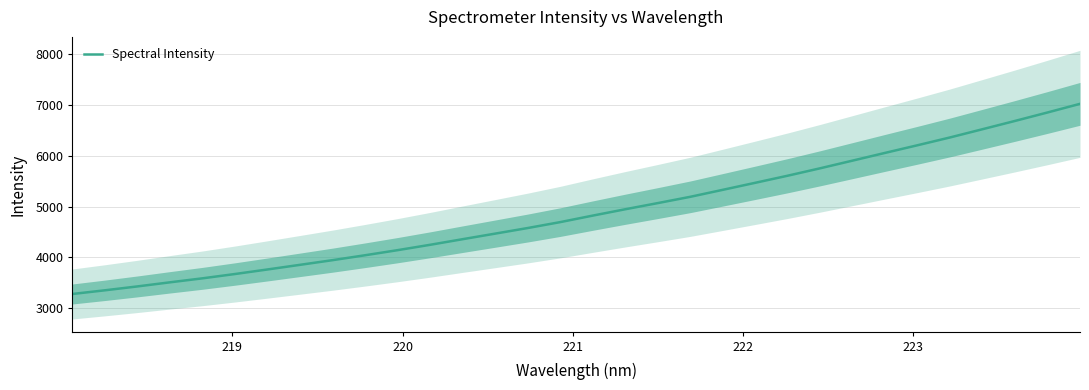

Does the chart have visible grid lines?

Yes